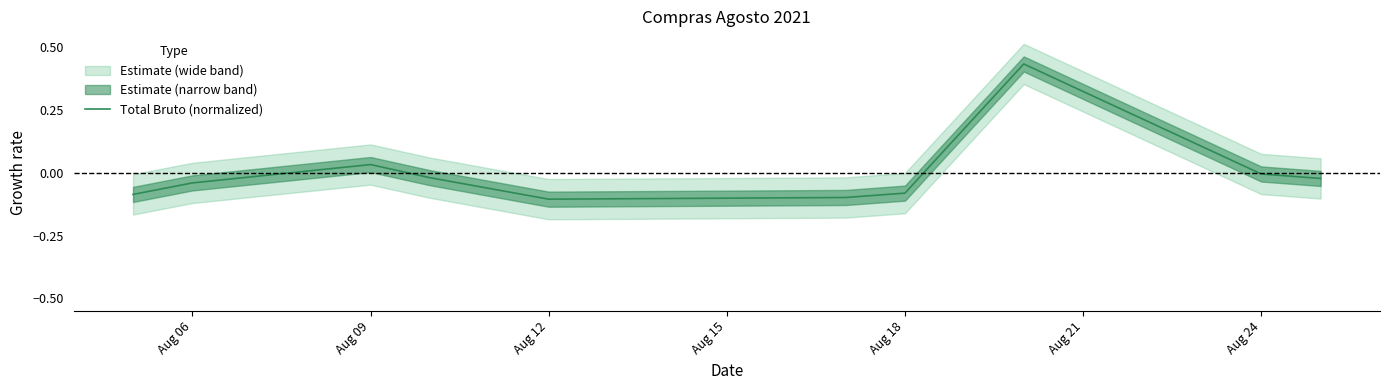

How many data points are above 0?

2